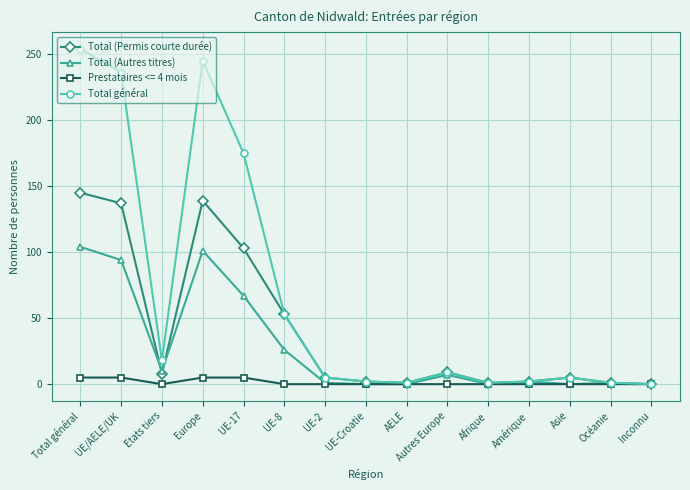

List the series in order of their peak value, highest first.

Total général, Total (Permis courte durée), Total (Autres titres), Prestataires <= 4 mois